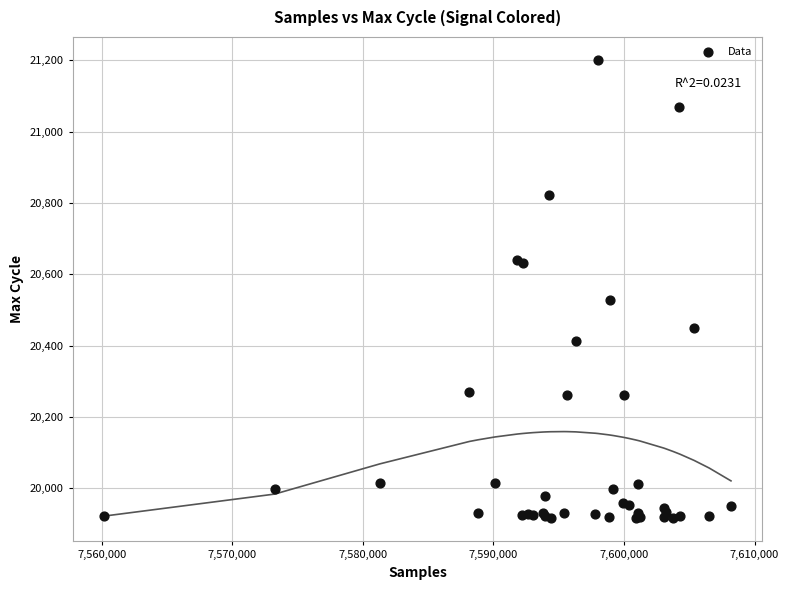

What Y value in the scatter plot is closest to 20558?

20528